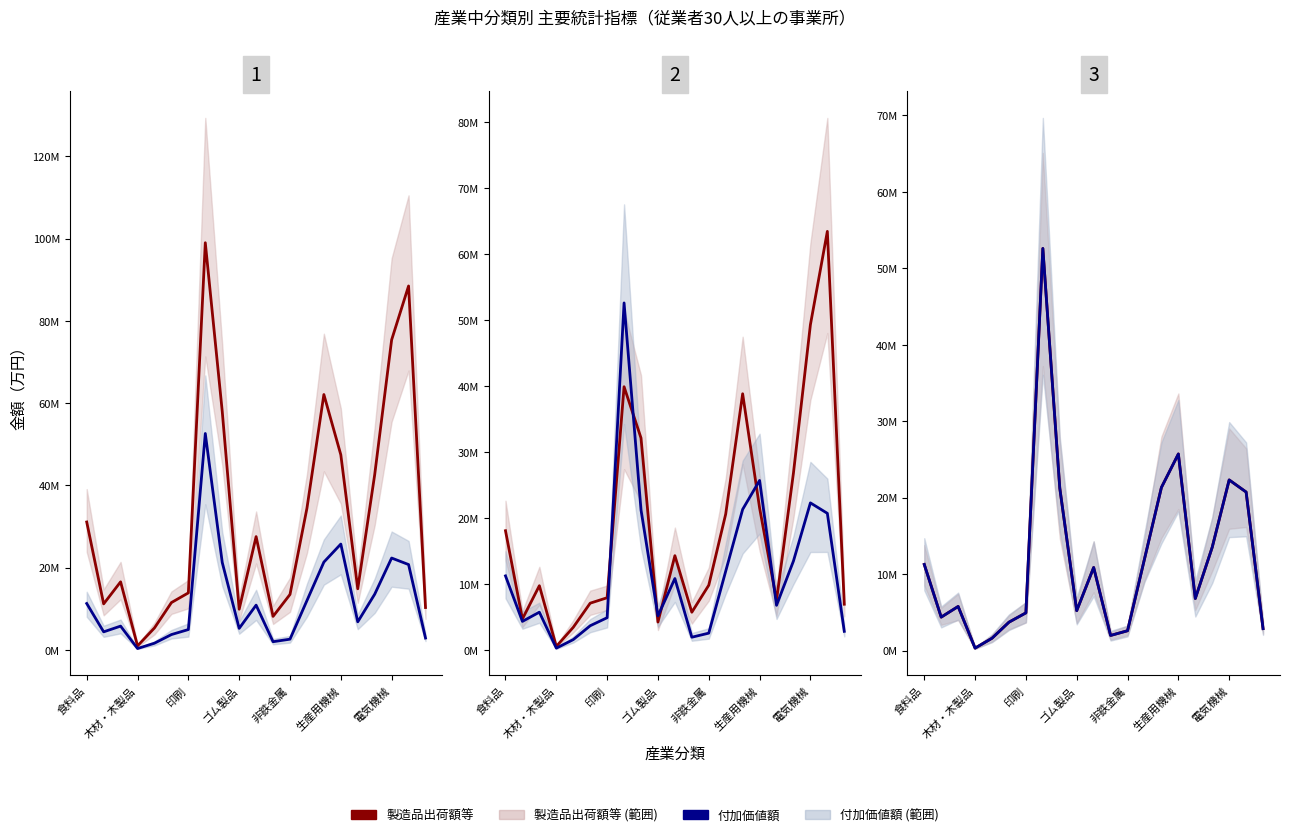

Rank the series by their average value, from highest to lowest.

製造品出荷額等, 付加価値額